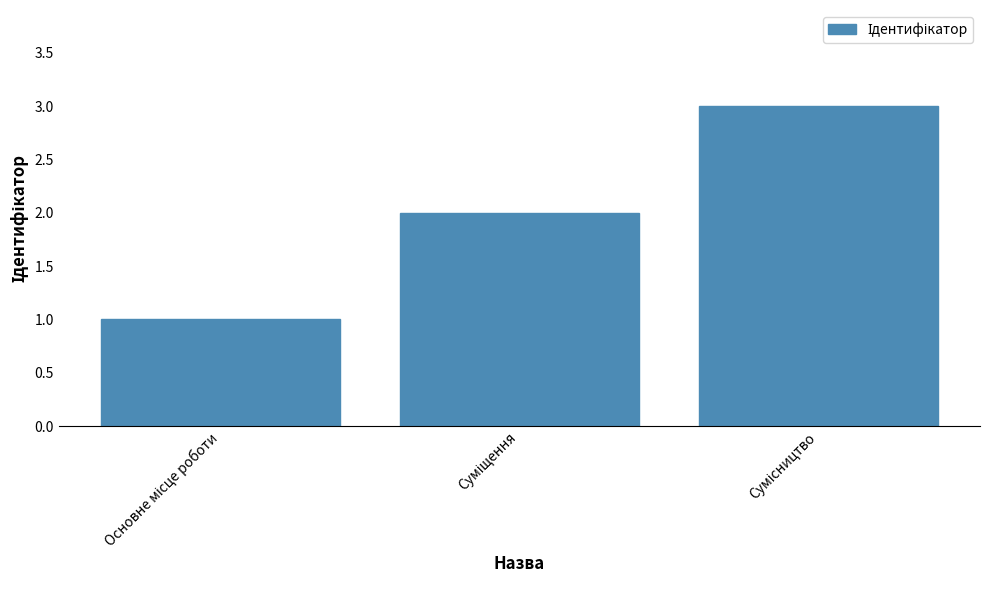

What is the sum of all values?

6